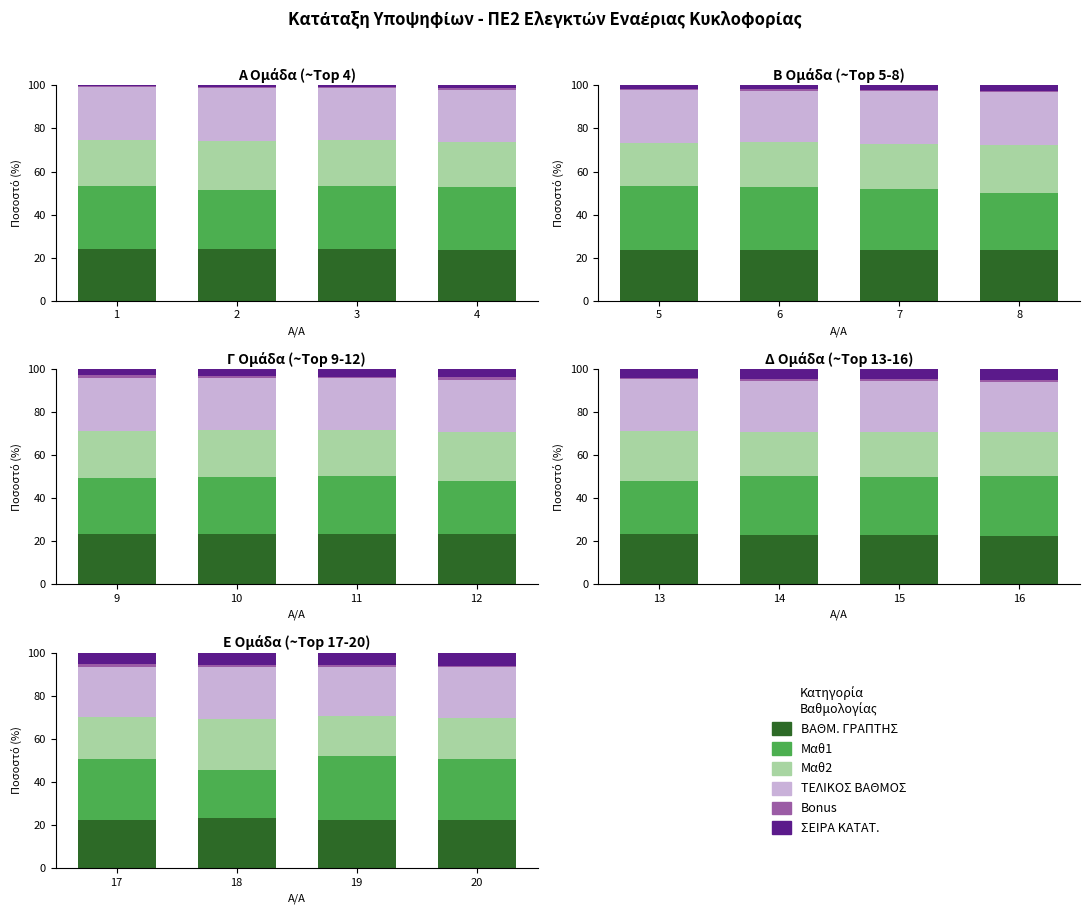

What is the average value of the Μαθ2 series?

20.2